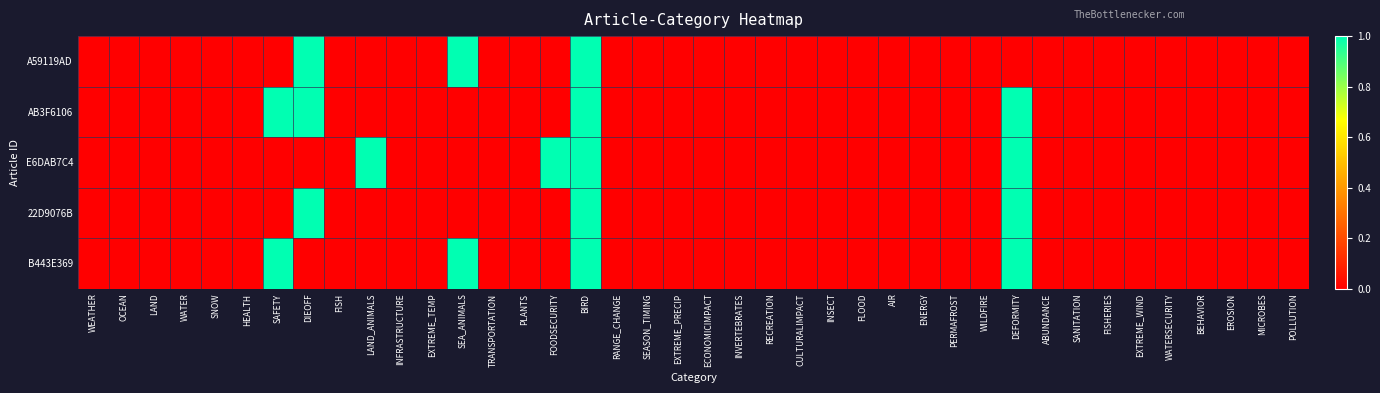

At SNOW, list the series in order from smallest to largest.

A59119AD, AB3F6106, E6DAB7C4, 22D9076B, B443E369